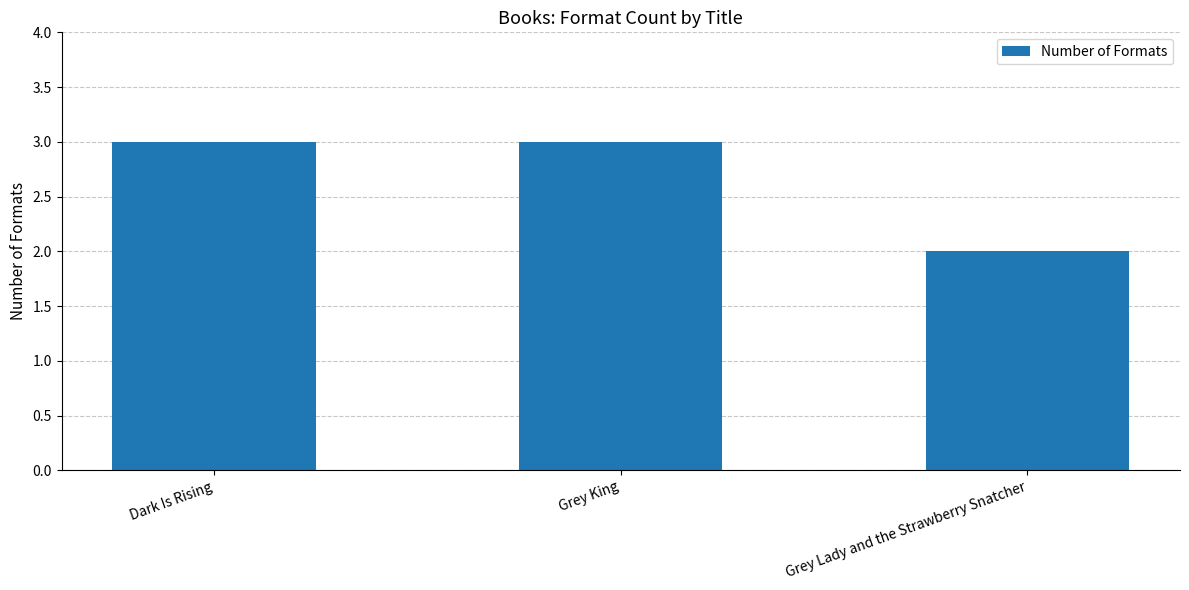

Which has a higher value, Grey Lady and the Strawberry Snatcher or Grey King?

Grey King